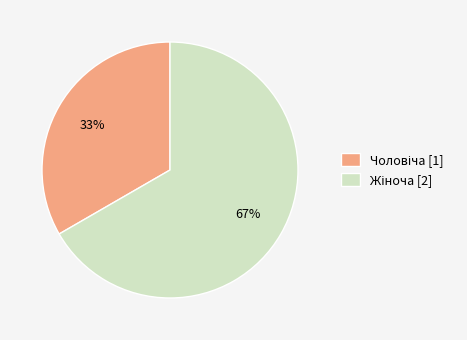

Is there a majority slice in this chart?

Yes